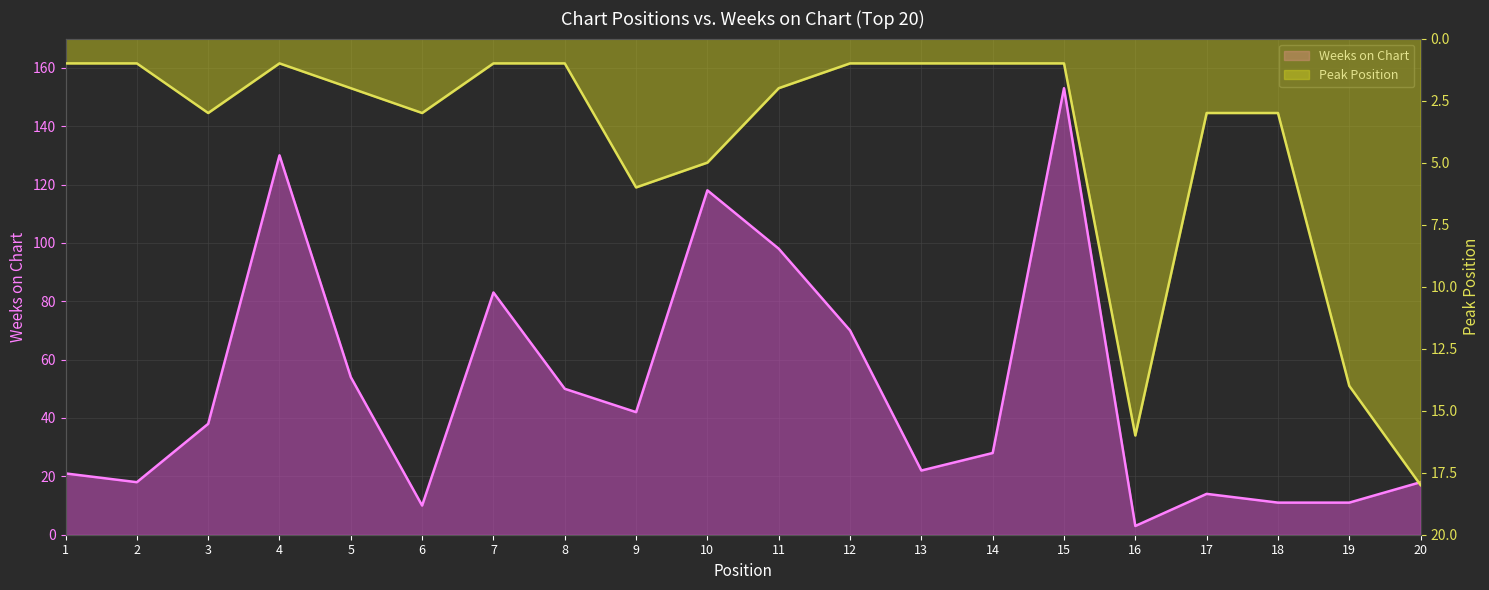

The value of Peak Position at 18 is 3. True or false?

True